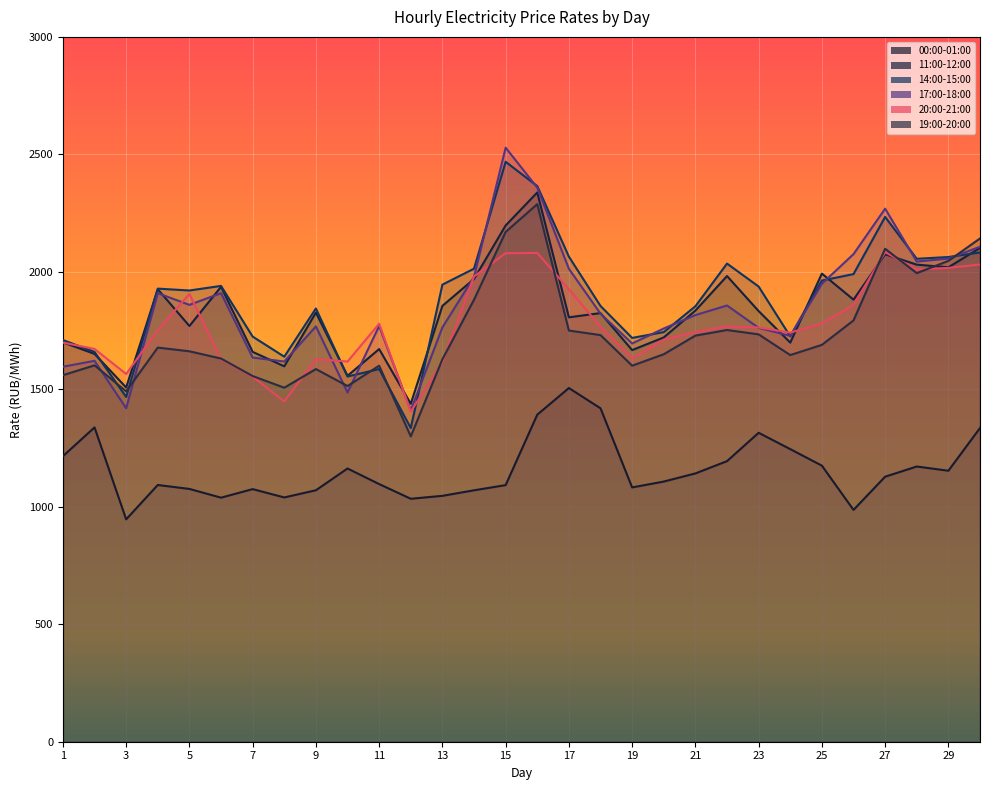

At how many categories does at least one series exceed 1374?

30